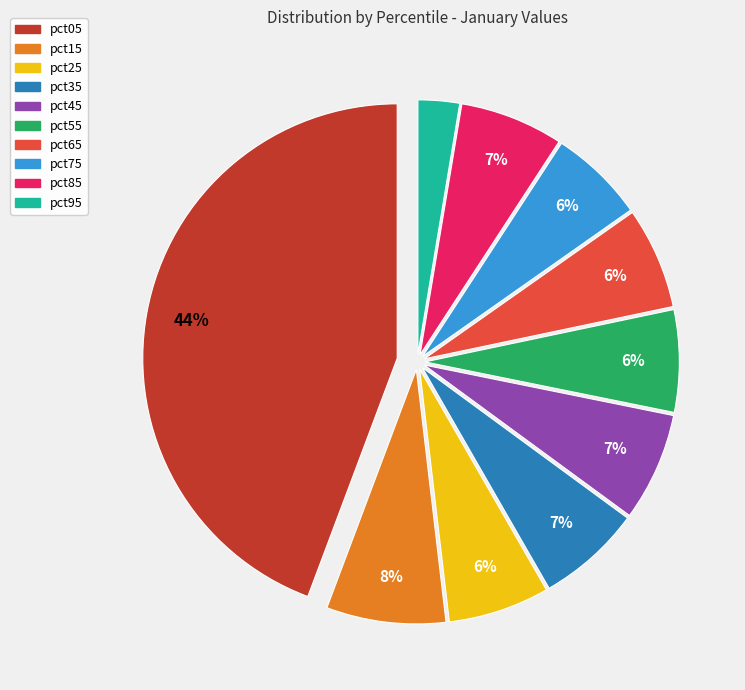

Which category has the biggest portion of the pie?

pct05